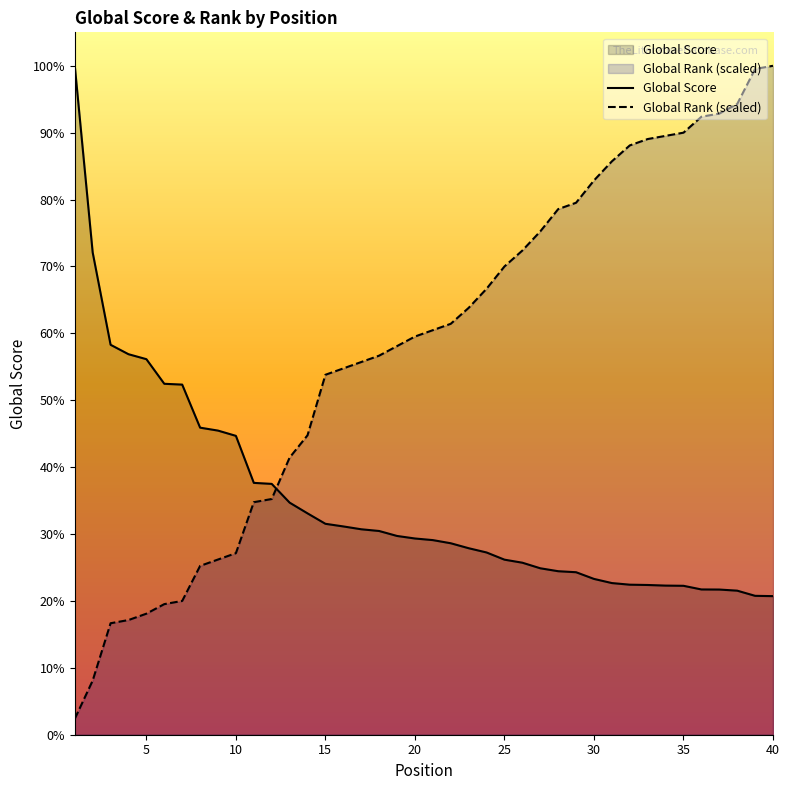

Is it true that Global Rank (scaled) equals 7963.8 at 30?

False